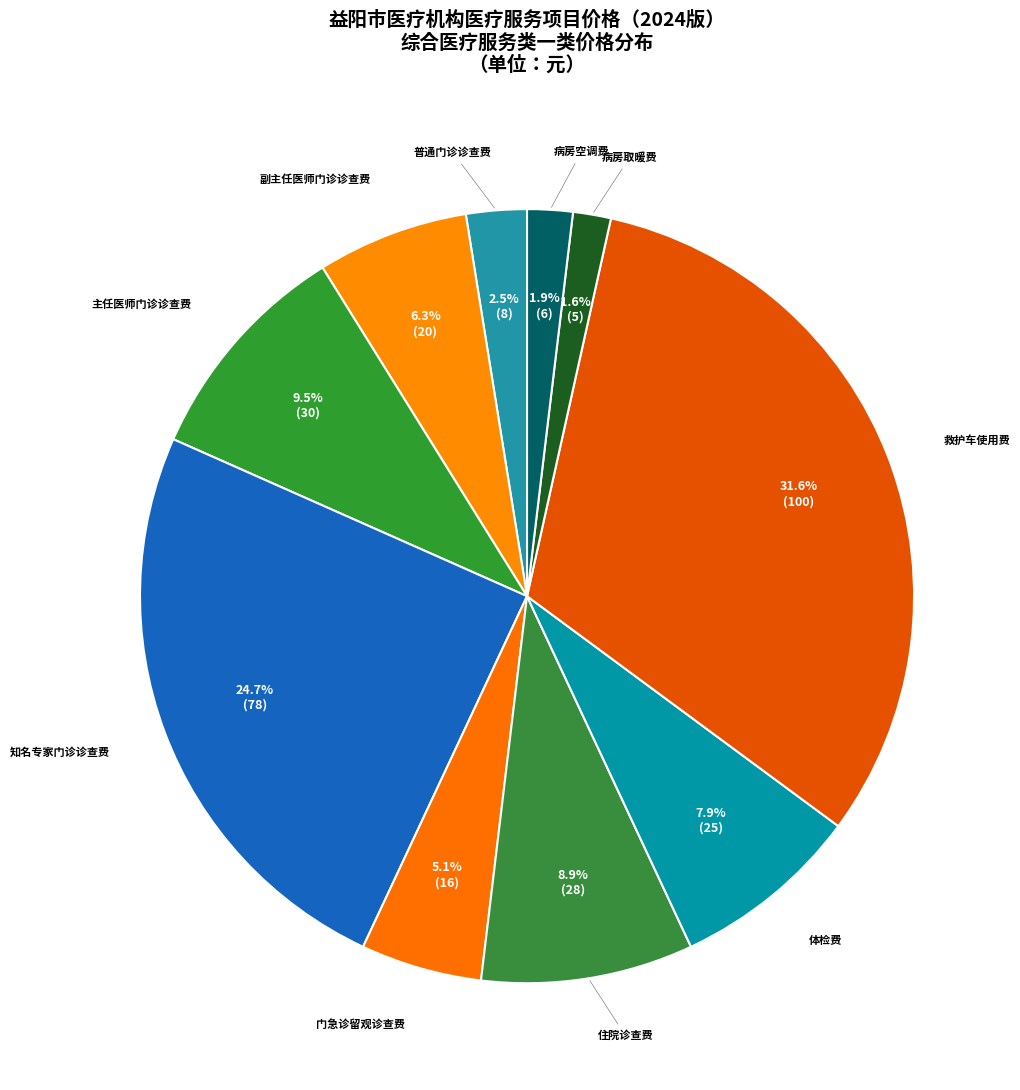

Count the number of slices in the pie.

10